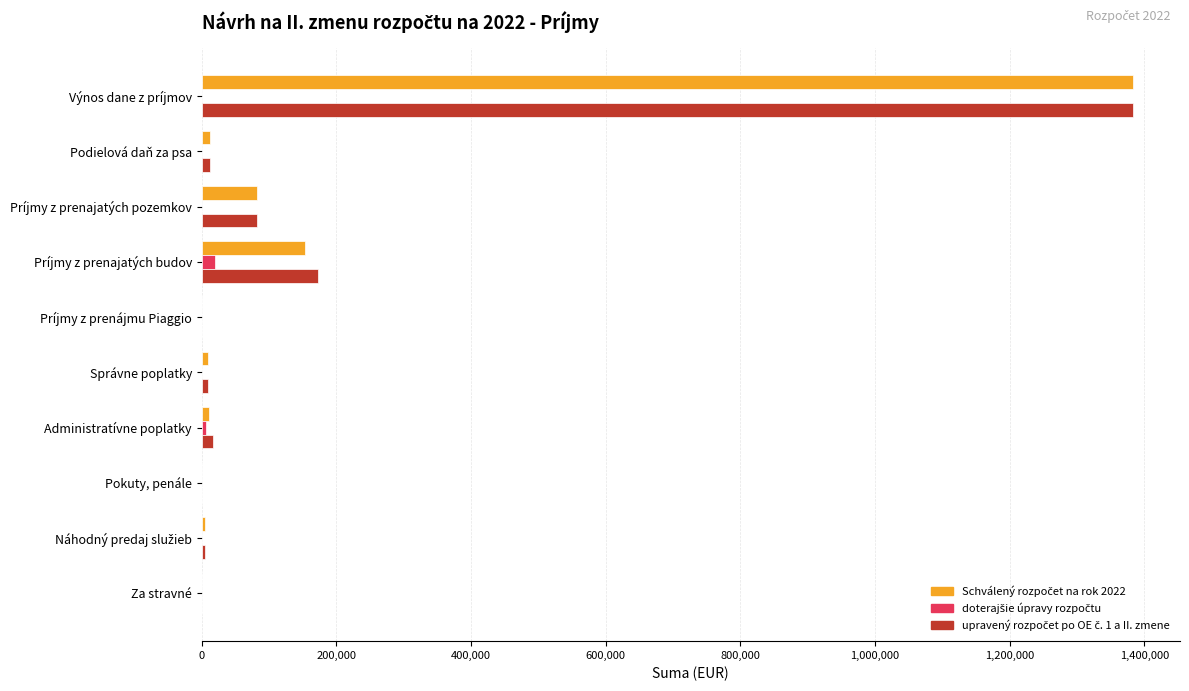

At which category is the sum across all series the highest?

Výnos dane z príjmov